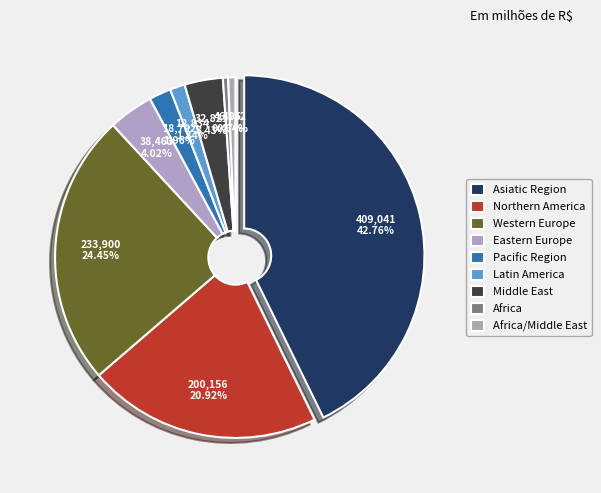

Which has a higher value, Middle East or Pacific Region?

Middle East